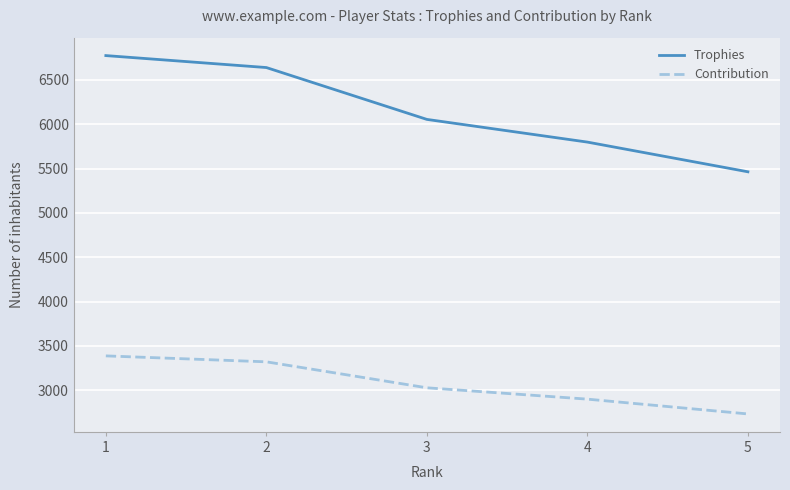

How many Trophies values are between 5799 and 6640?

3